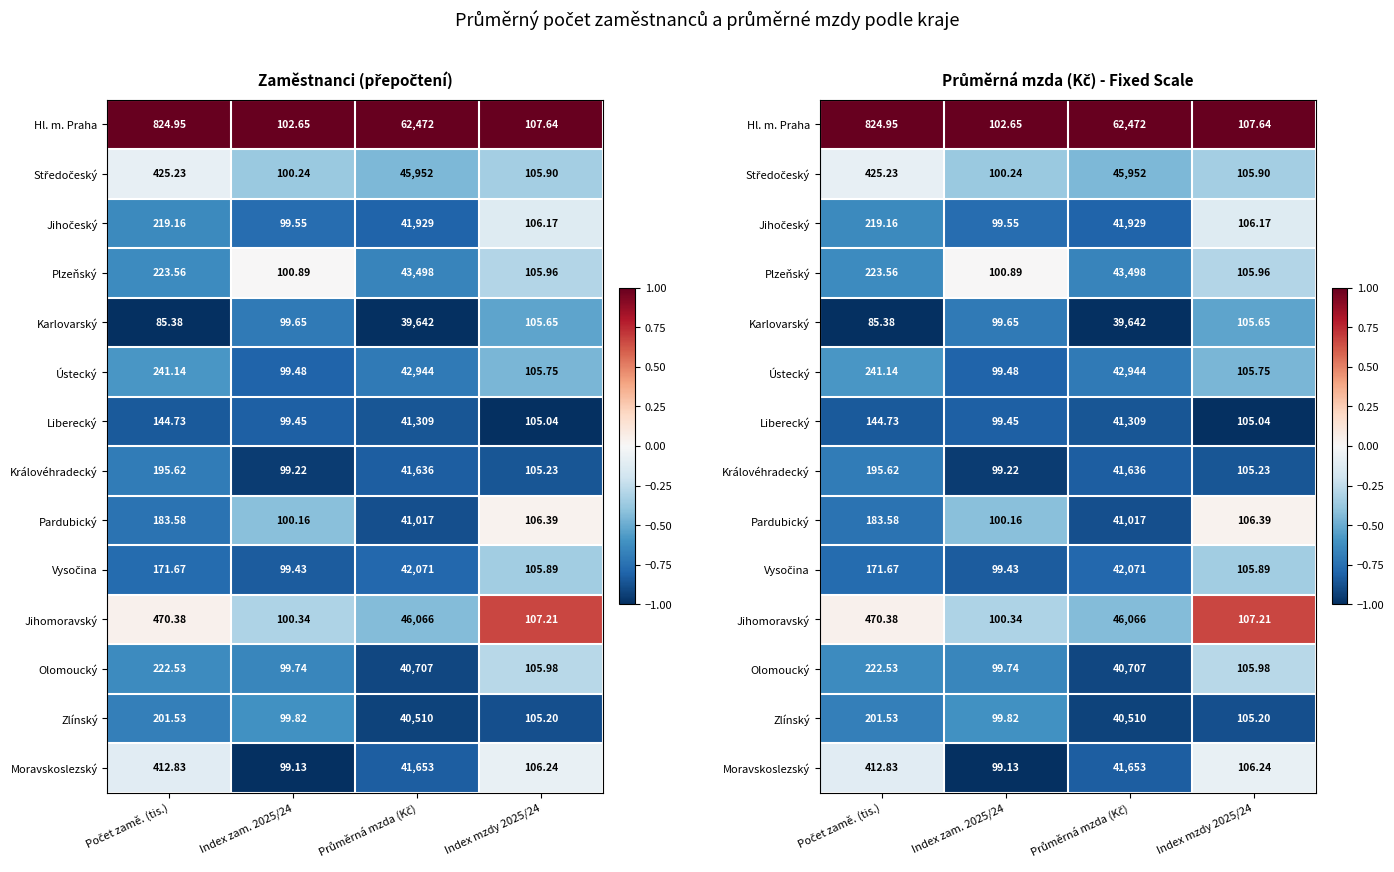

Rank the series at Počet zamě. (tis.) from highest to lowest value.

Hl. m. Praha, Jihomoravský, Středočeský, Moravskoslezský, Ústecký, Plzeňský, Olomoucký, Jihočeský, Zlínský, Královéhradecký, Pardubický, Vysočina, Liberecký, Karlovarský